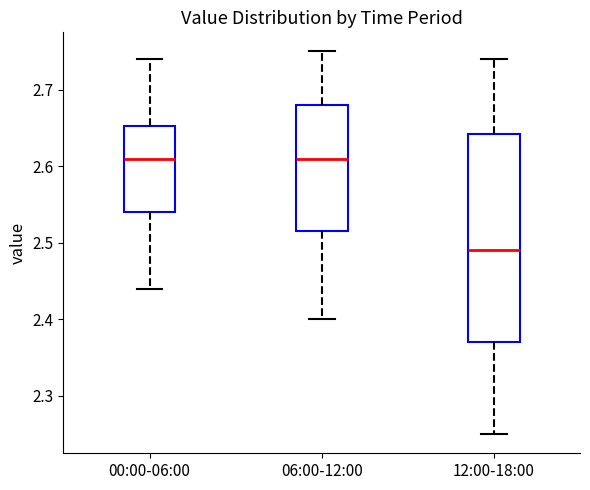

Comparing the boxes themselves (not the whiskers), which one is the tallest?

12:00-18:00